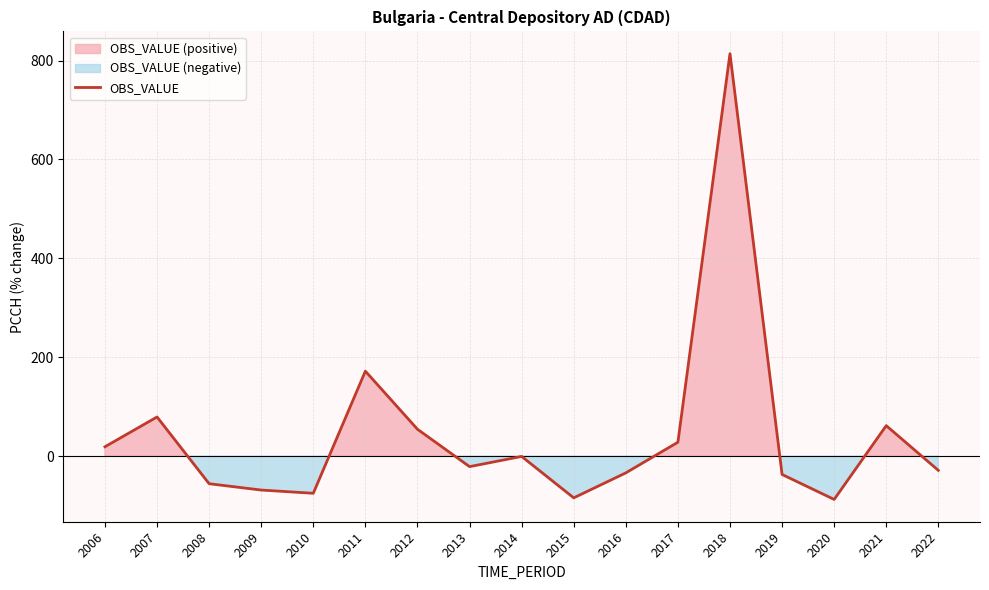

List the labels in order of value, smallest first.

2020, 2015, 2010, 2009, 2008, 2019, 2016, 2022, 2013, 2014, 2006, 2017, 2012, 2021, 2007, 2011, 2018